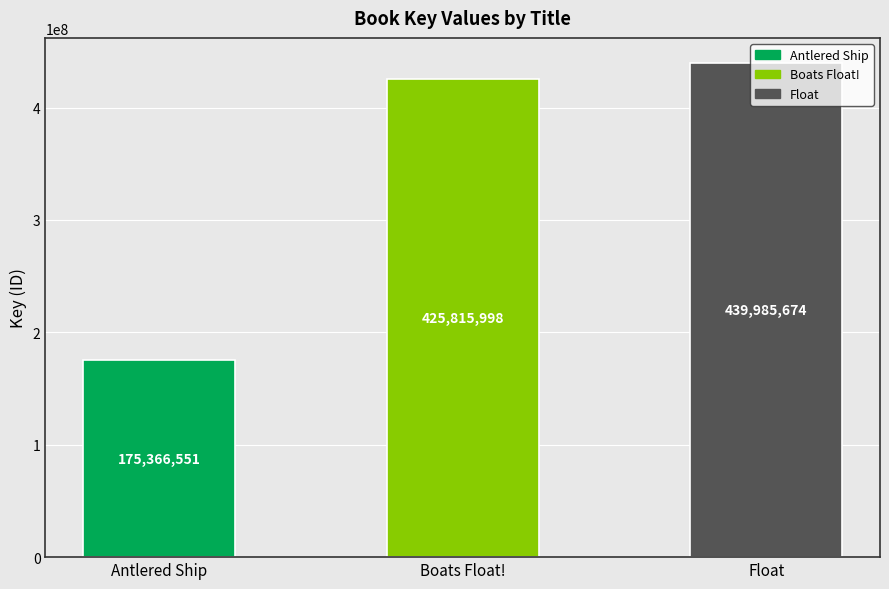

Are the bars grouped side by side (vs. stacked)?

No